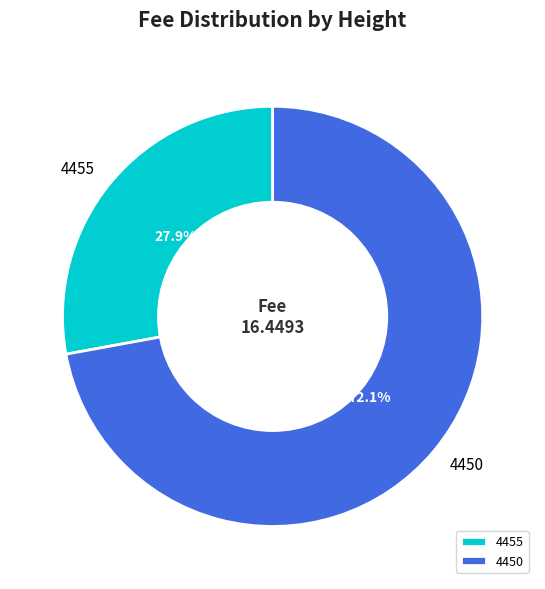

Is it true that 4450 is 72% of the pie?

True